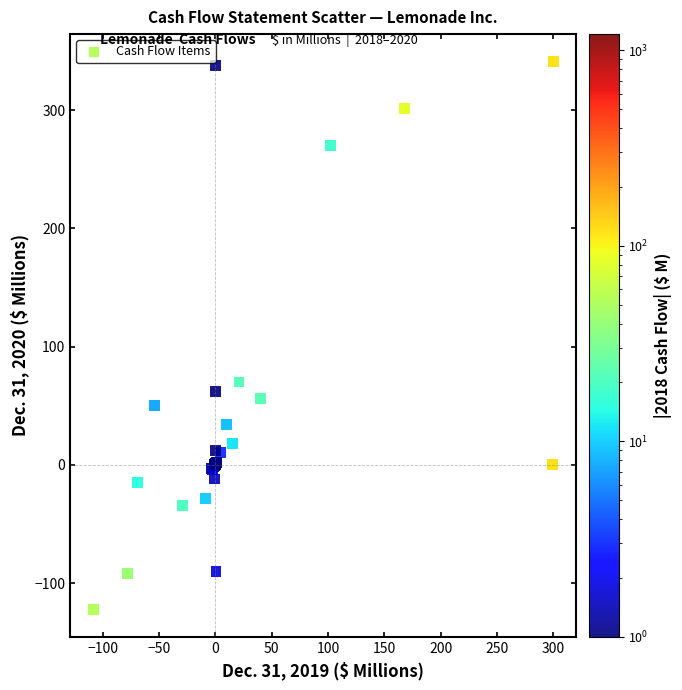

What Y value in the scatter plot is closest to 109?

70.0